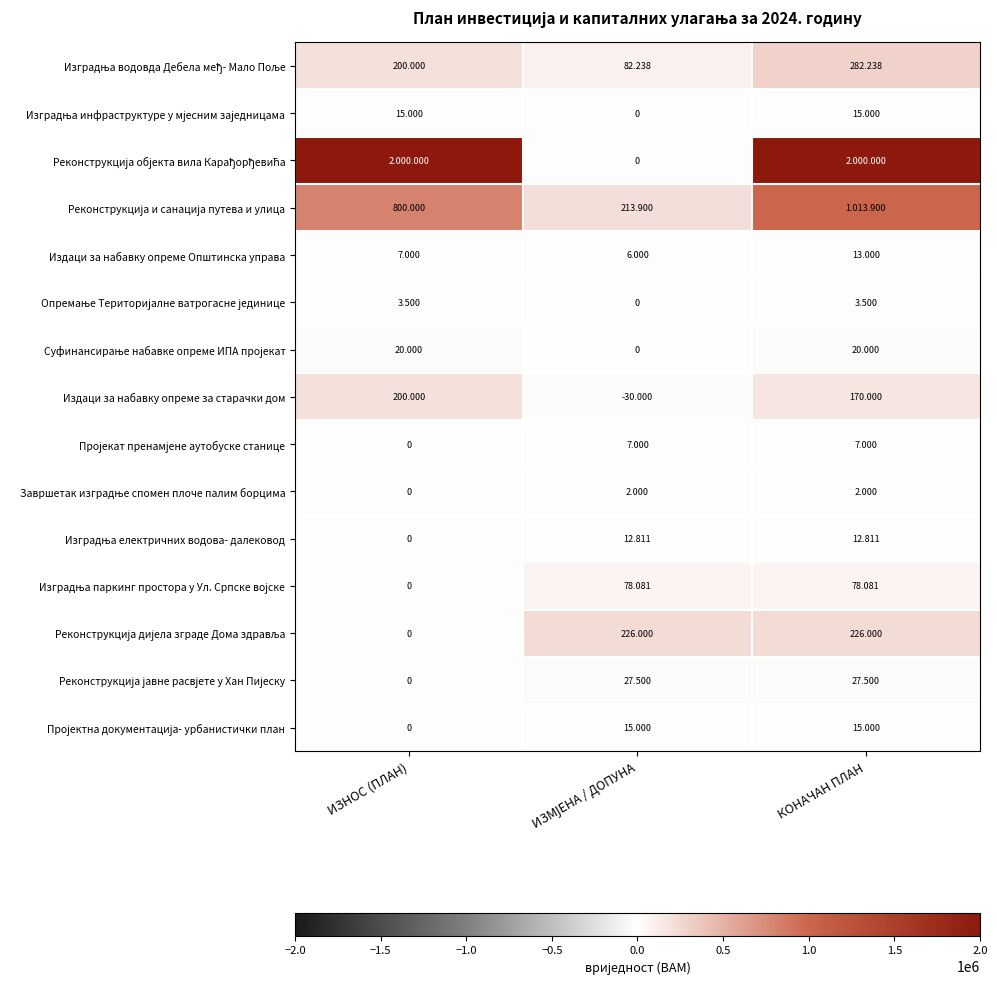

Which series has the widest spread of values?

Реконструкција објекта вила Карађорђевића